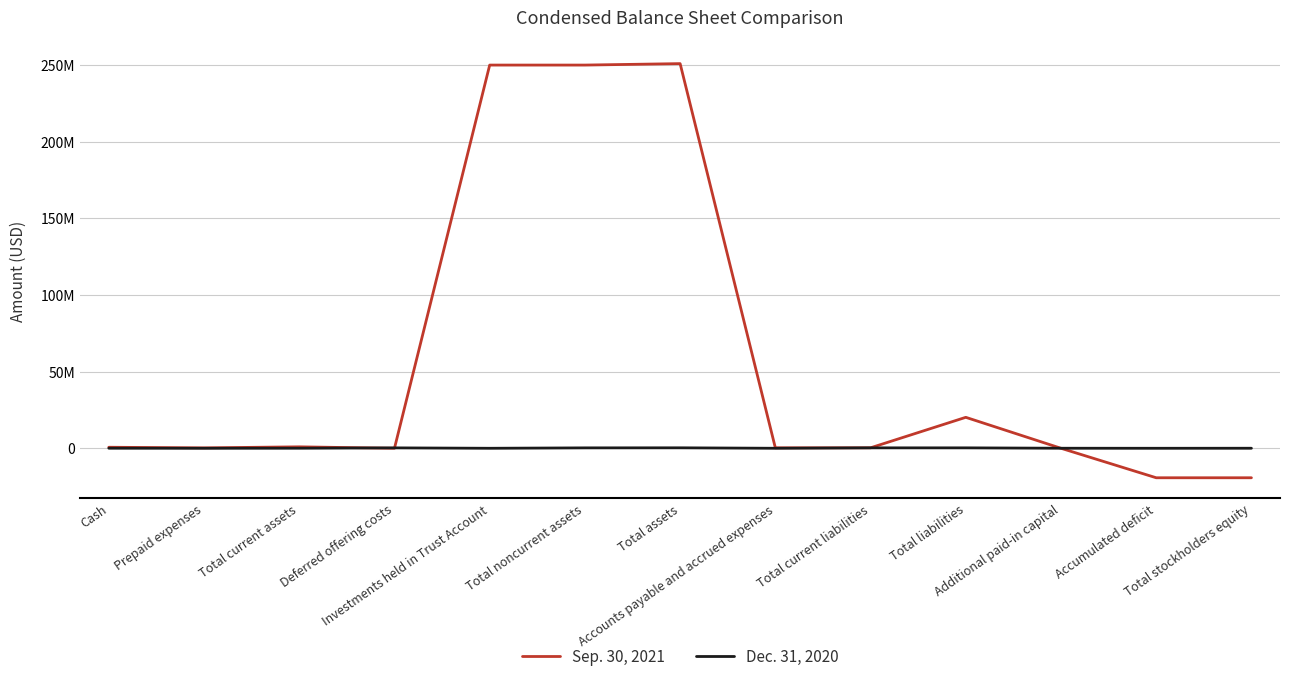

What is the label of the 9th point from the left?

Total current liabilities